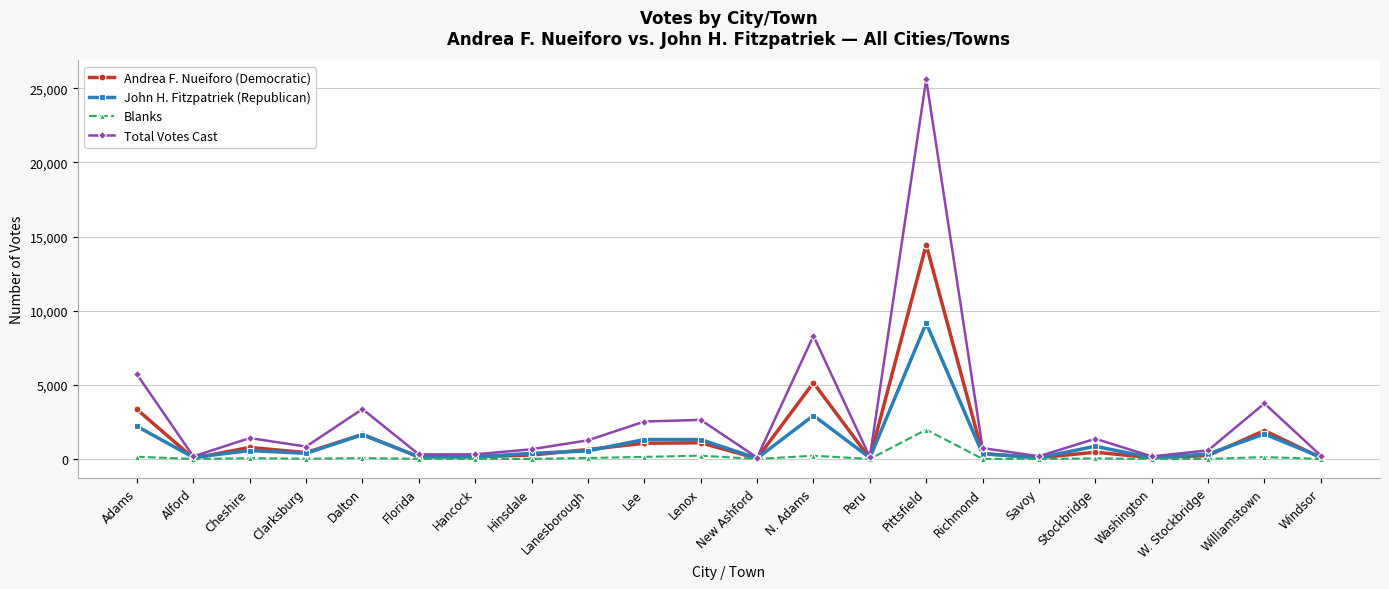

True or false: Total Votes Cast has a value of 660 at Hinsdale.

True